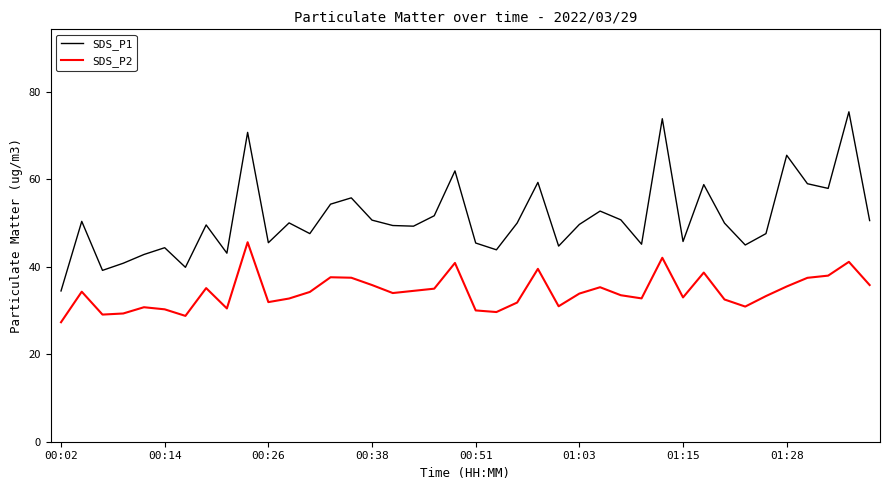

What is the difference between the maximum and minimum values in the SDS_P2 series?

18.3